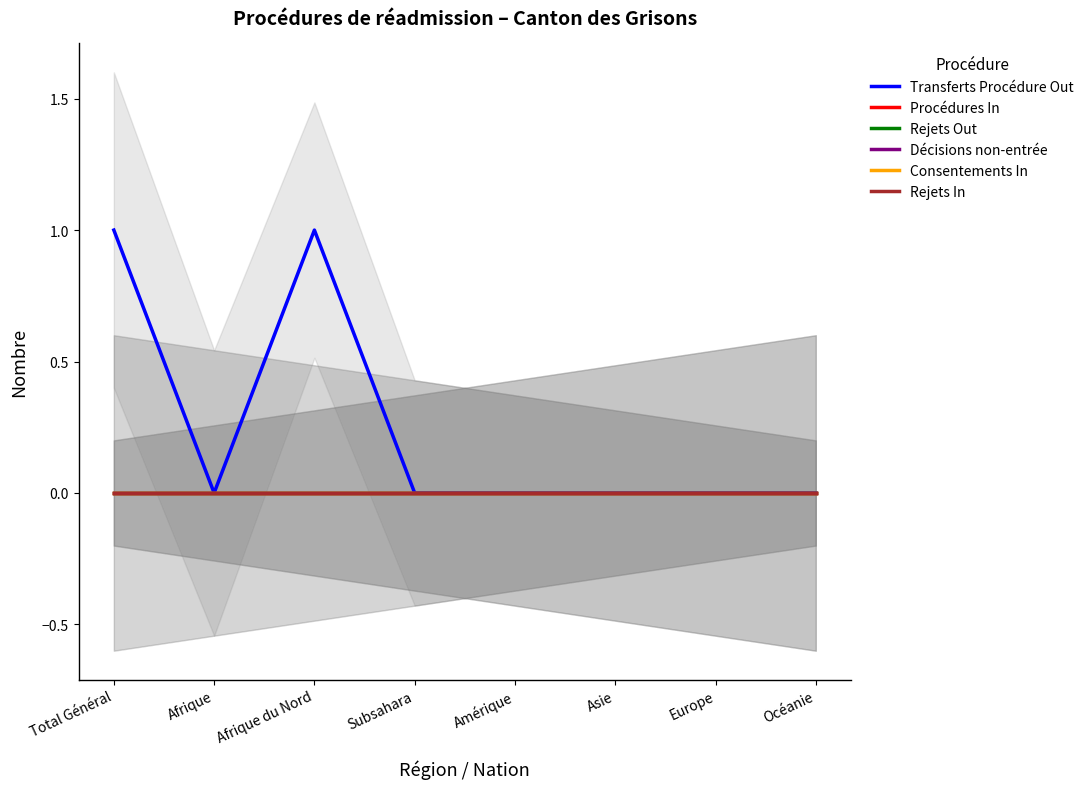

What is the total value across all series at Afrique du Nord?

1